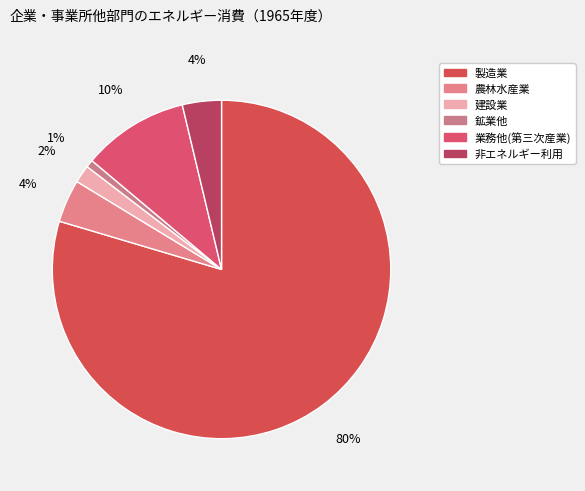

To the nearest percent, what is the difference between the largest and smallest slice percentages?

79%